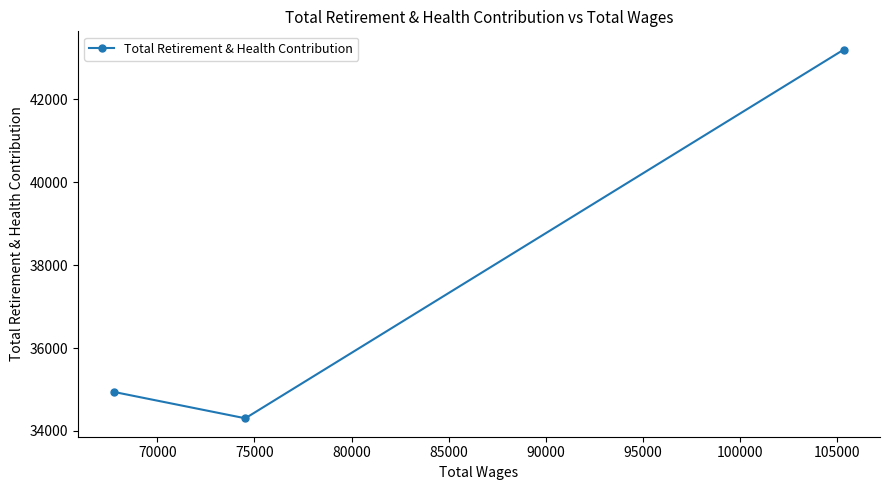

What is the value of the 2nd point from the left?

34306